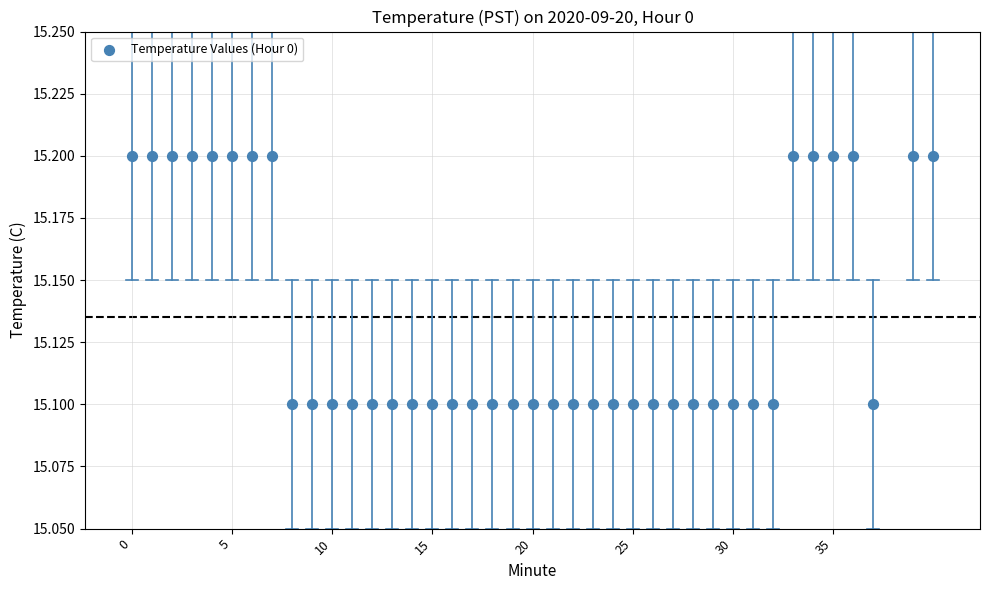

What is the range of X values (max minus min)?

40.0